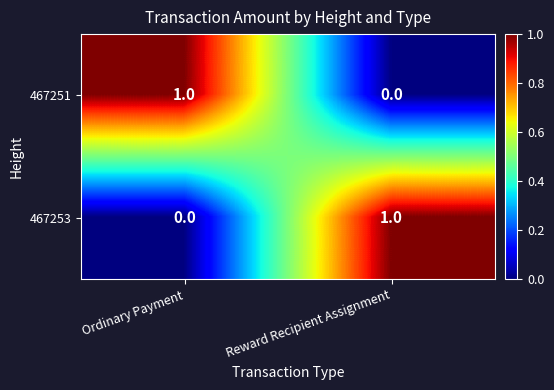

Reading left to right, extract all data points from this chart.

467251: Ordinary Payment=1	Reward Recipient Assignment=0
467253: Ordinary Payment=0	Reward Recipient Assignment=1